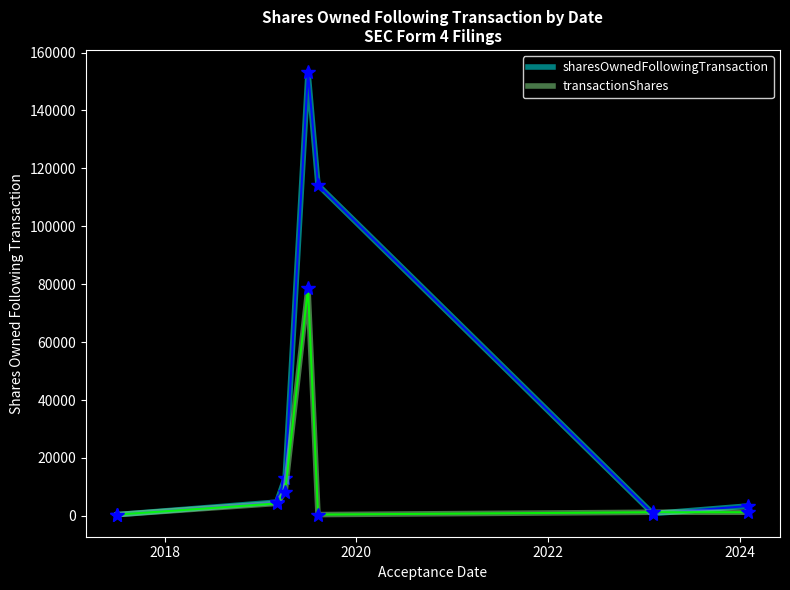

Rank the series by their maximum value, from lowest to highest.

transactionShares, sharesOwnedFollowingTransaction